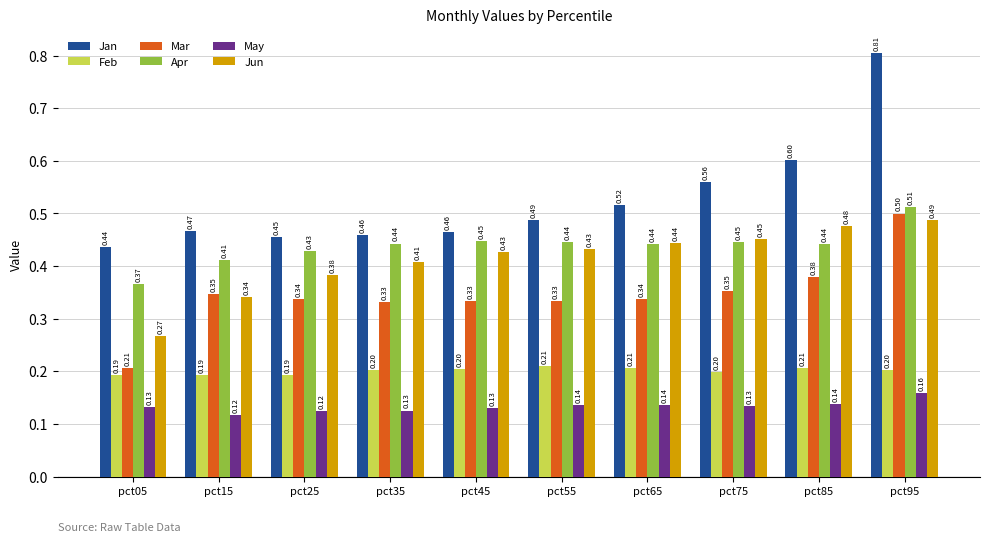

What is the sum of the Apr values at pct45 and pct35?

0.9